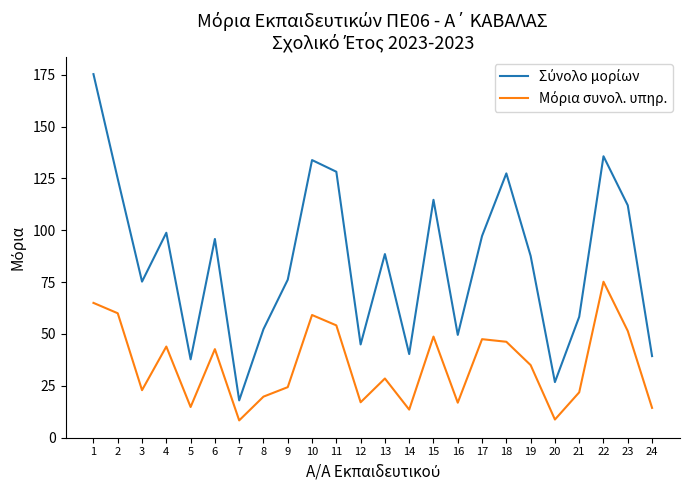

What is the greatest value displayed?

175.3